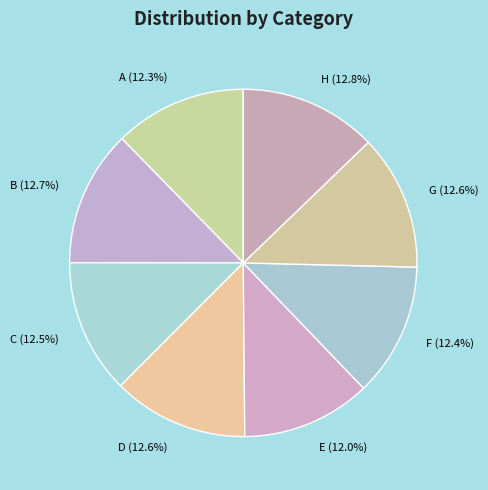

Does G account for over 50% of the chart?

No